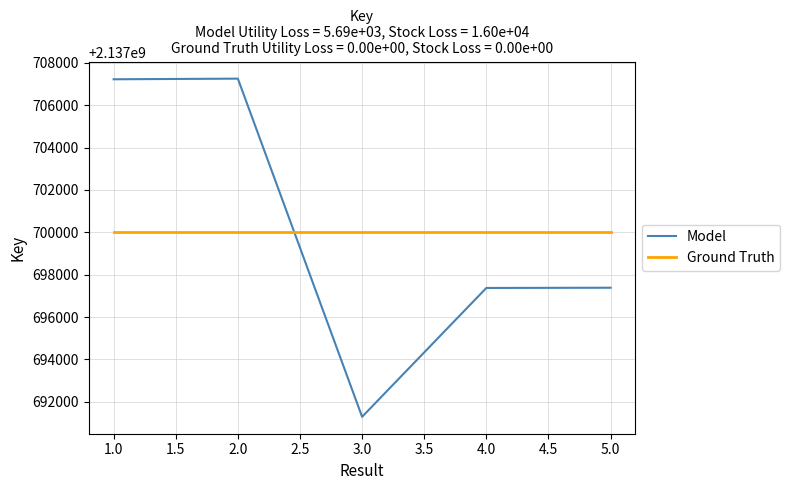

Between 2.0 and 5.0, which series saw the biggest shift?

Model